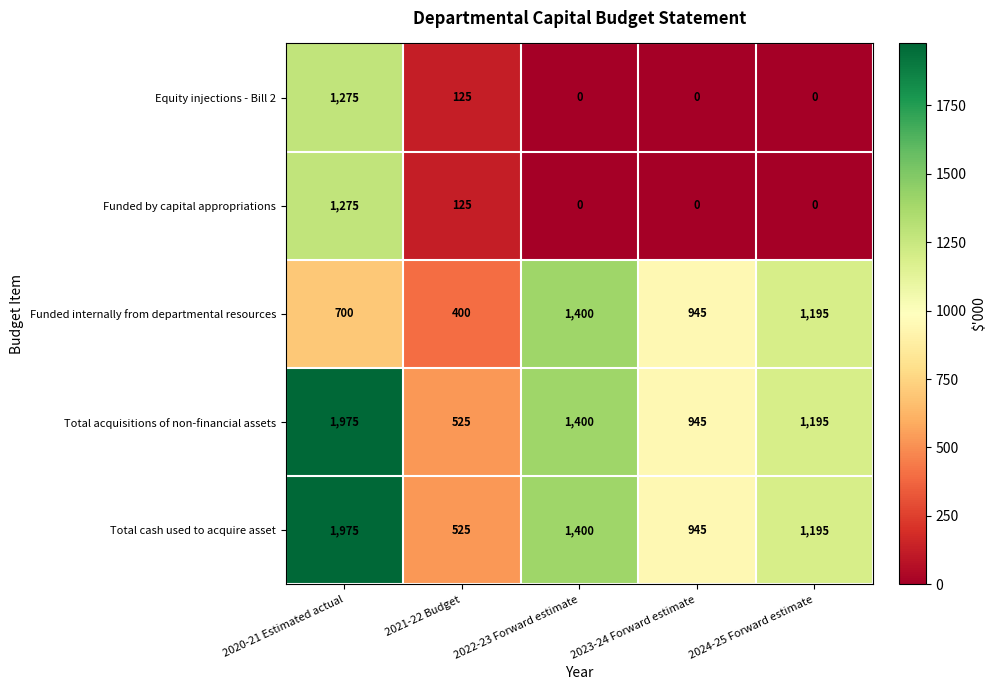

What is the spread (max minus min) of values at 2024-25 Forward estimate?

1195